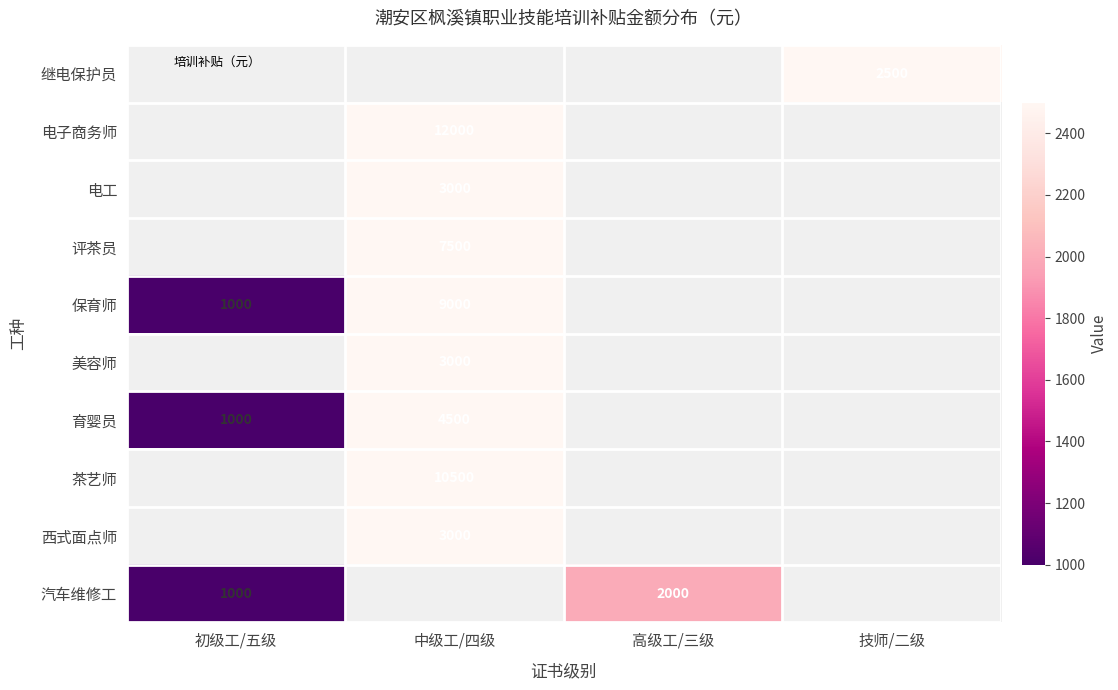

What is the smallest value displayed?

1000.0